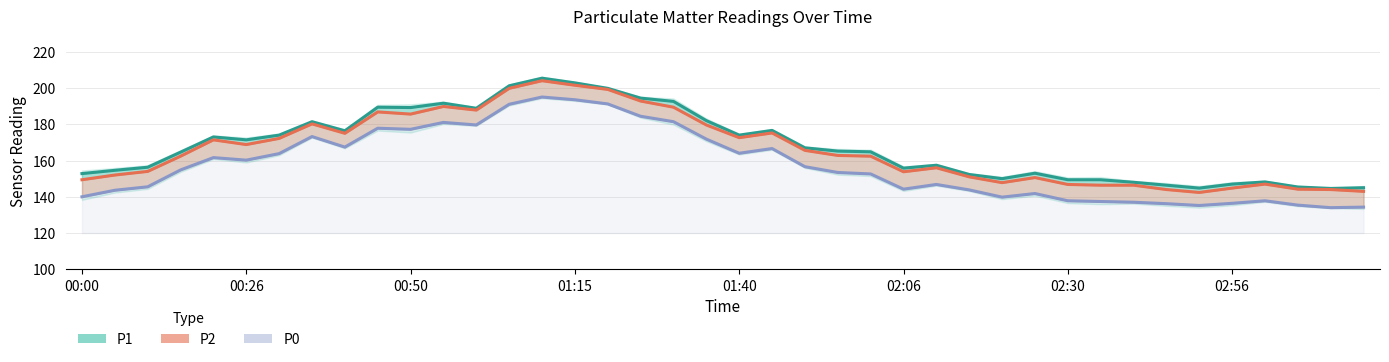

True or false: P2 and P1 cross at least once.

False